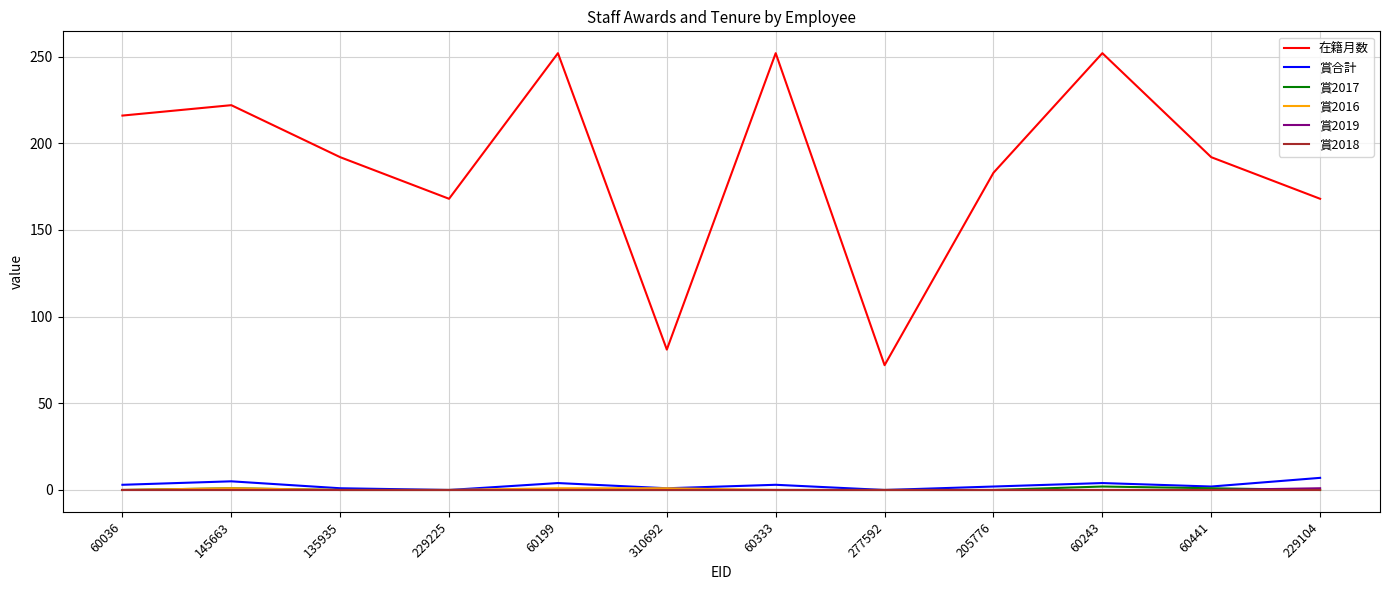

True or false: 賞2019 and 在籍月数 cross at least once.

False